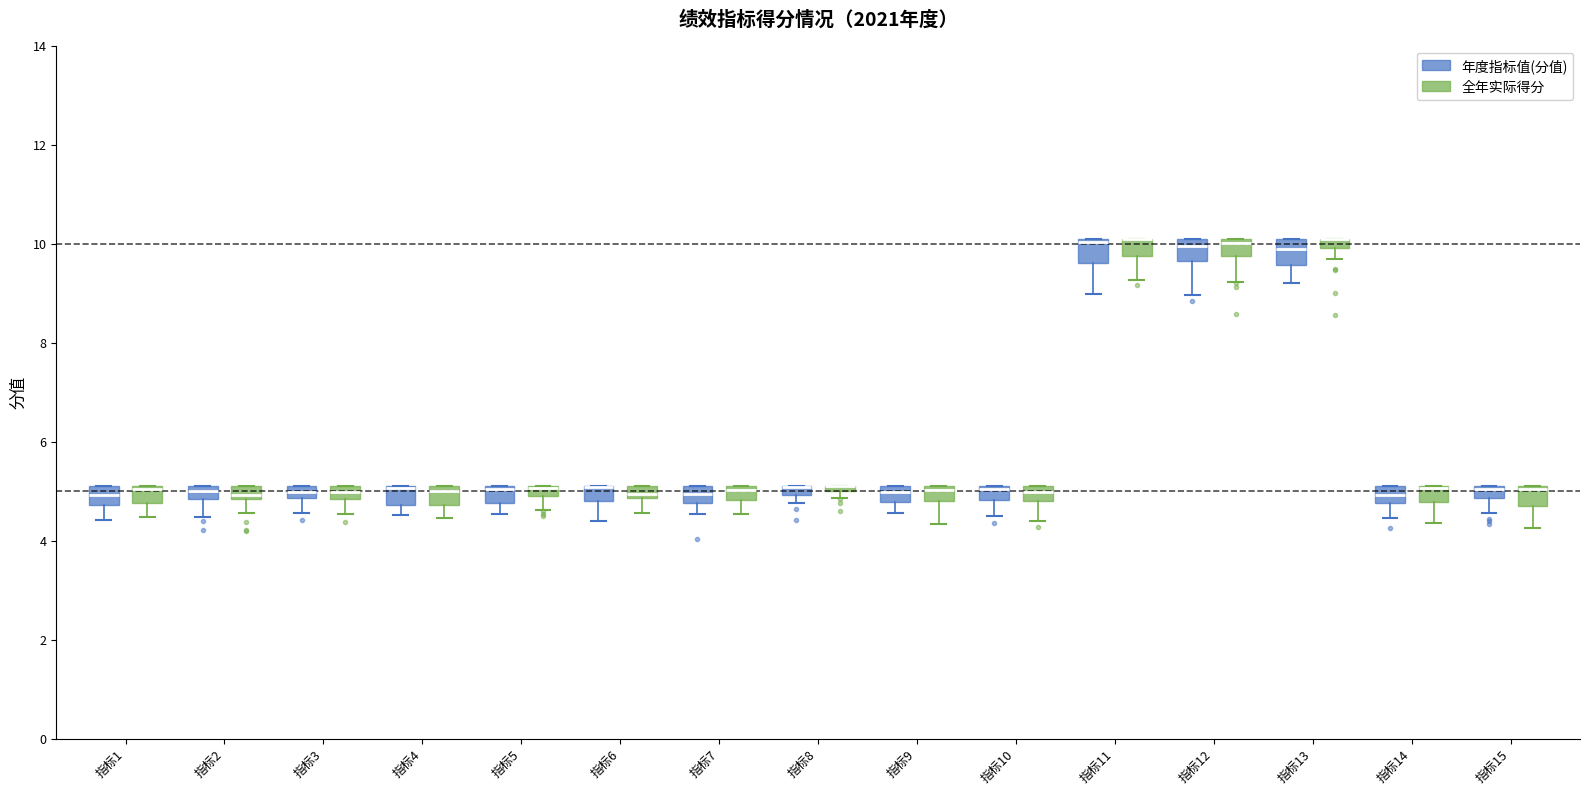

Where is the lower edge of the box for 指标4 (全年实际得分) on the y-axis? The values are not printed on the chart, so give them approximately, as read against the axis.

4.8